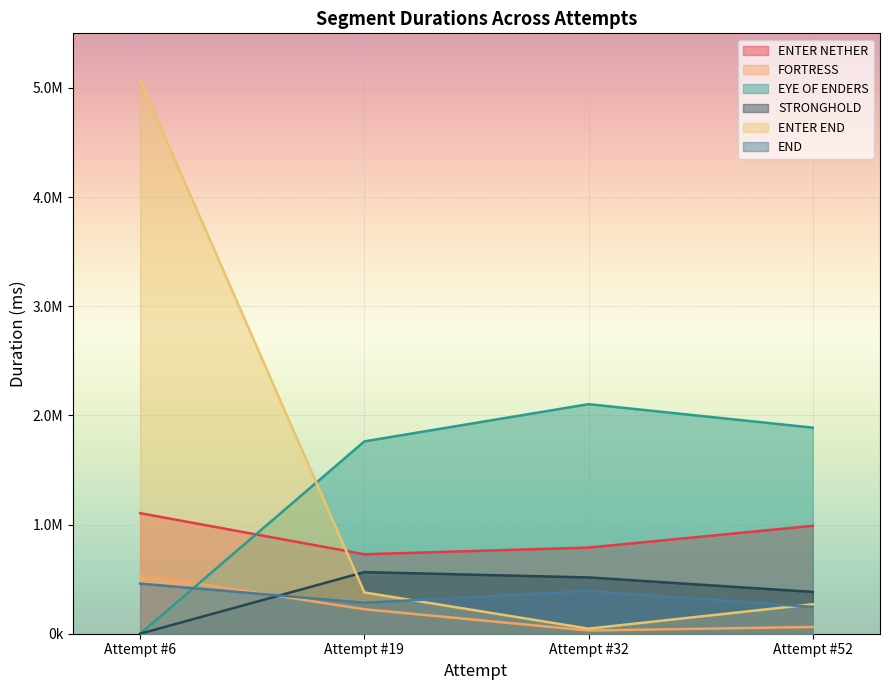

What value does the EYE OF ENDERS series have at Attempt #32?

2102902